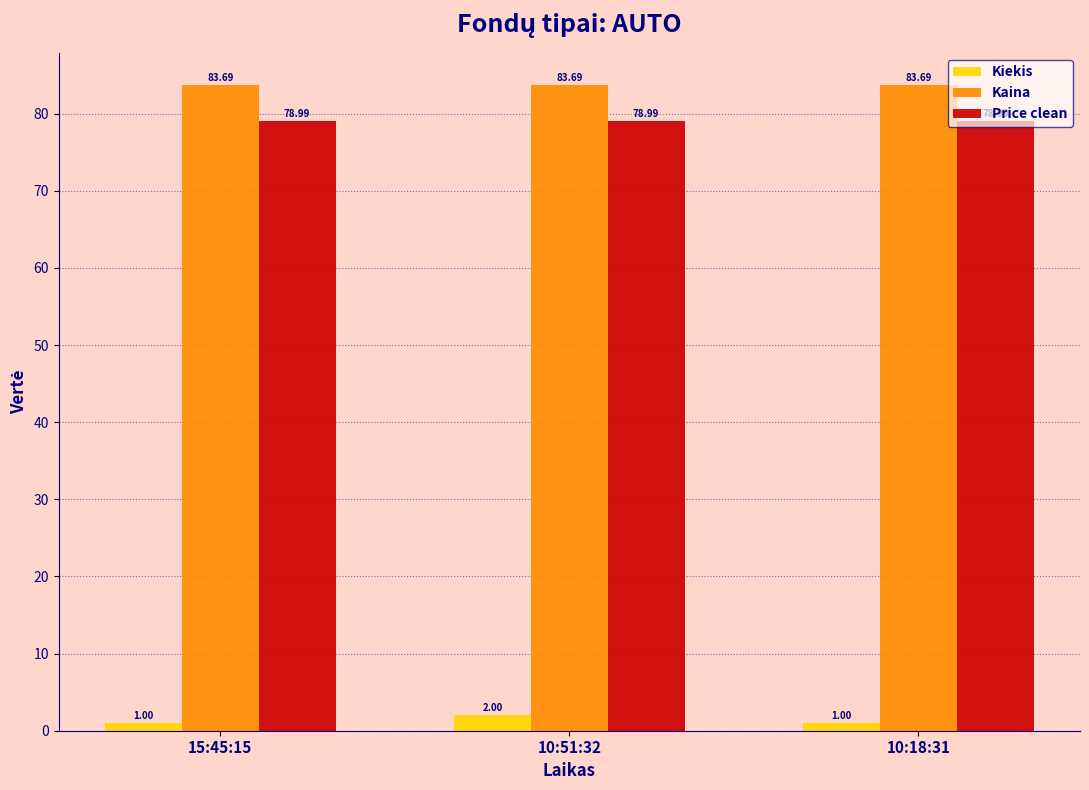

At how many categories does at least one series exceed 29?

3